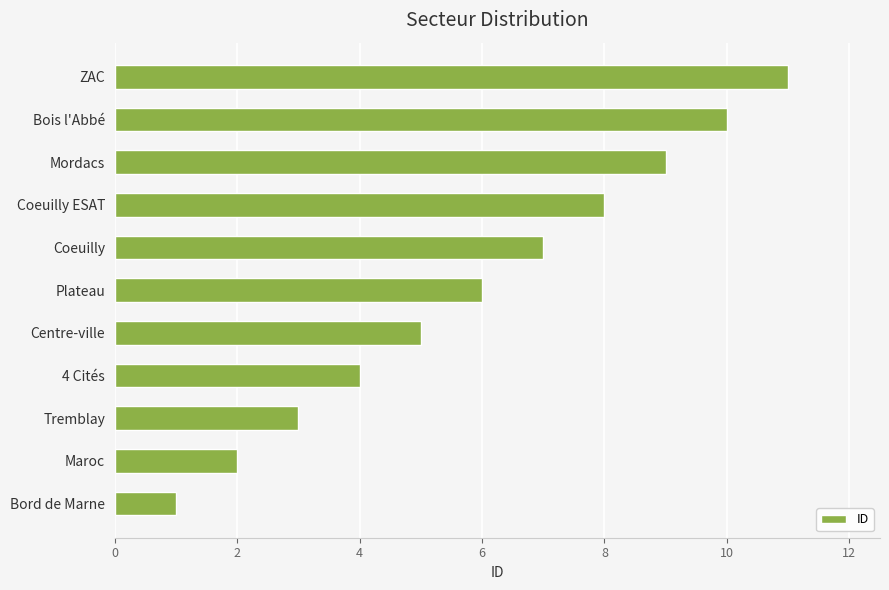

Rank the categories by value from lowest to highest.

Bord de Marne, Maroc, Tremblay, 4 Cités, Centre-ville, Plateau, Coeuilly, Coeuilly ESAT, Mordacs, Bois l'Abbé, ZAC